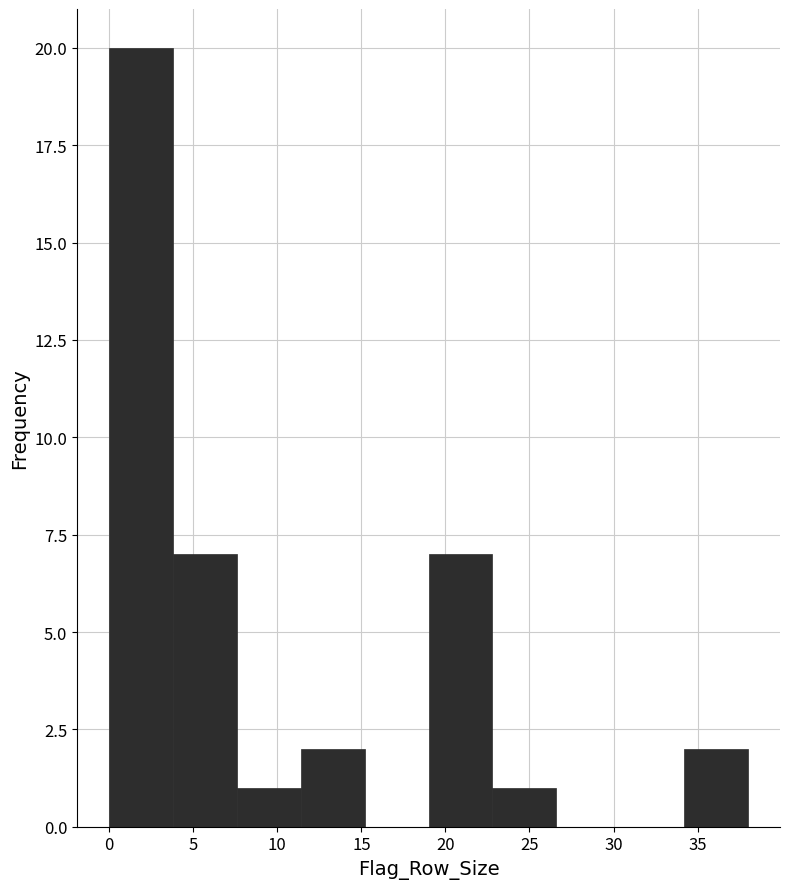

Over which range of the x-axis is the bar tallest?

0.0 to 3.8